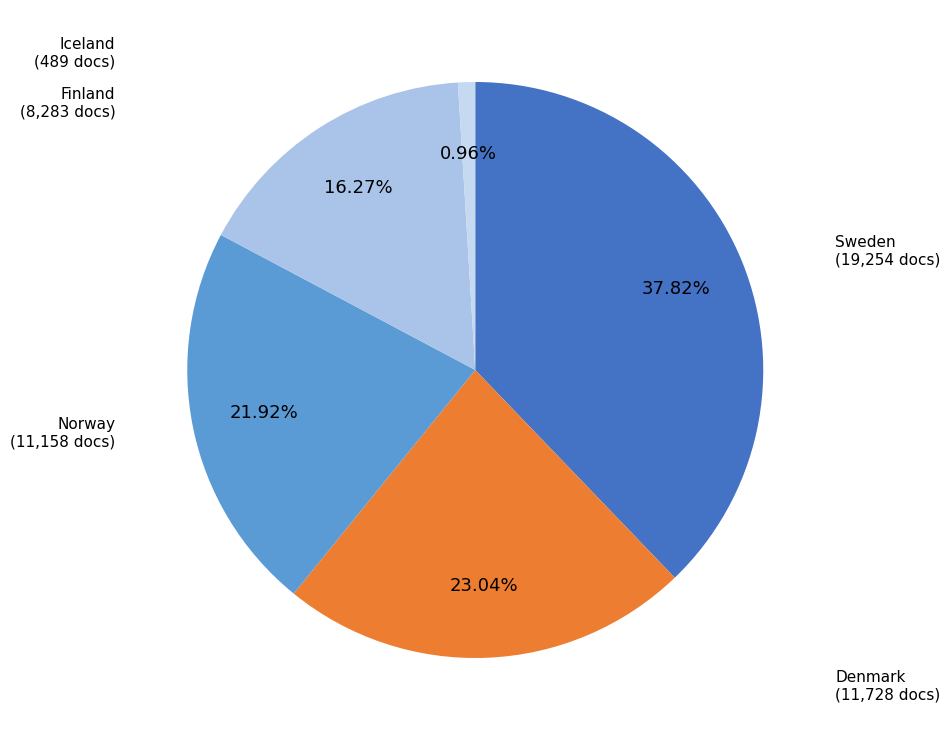

How many slices are in this pie chart?

5